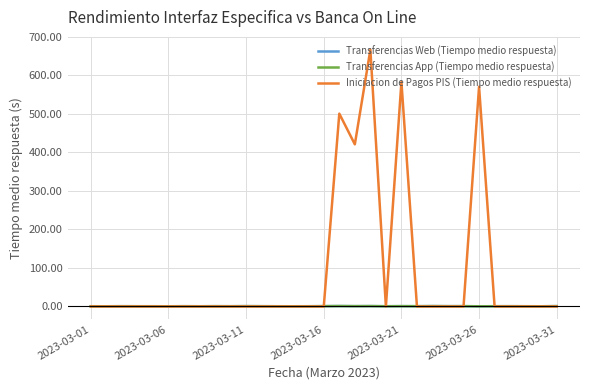

Is this an area chart (filled region under the line)?

No